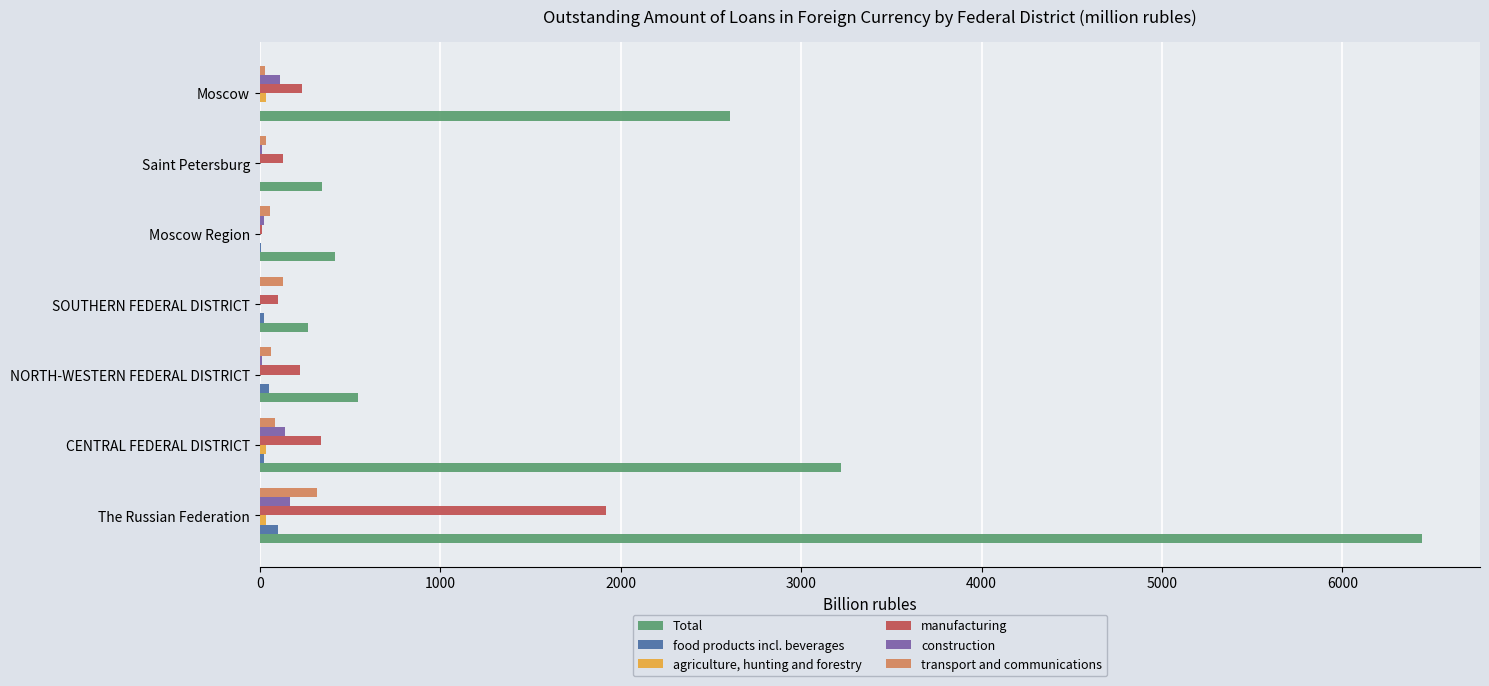

Which series has the largest total across all categories?

Total